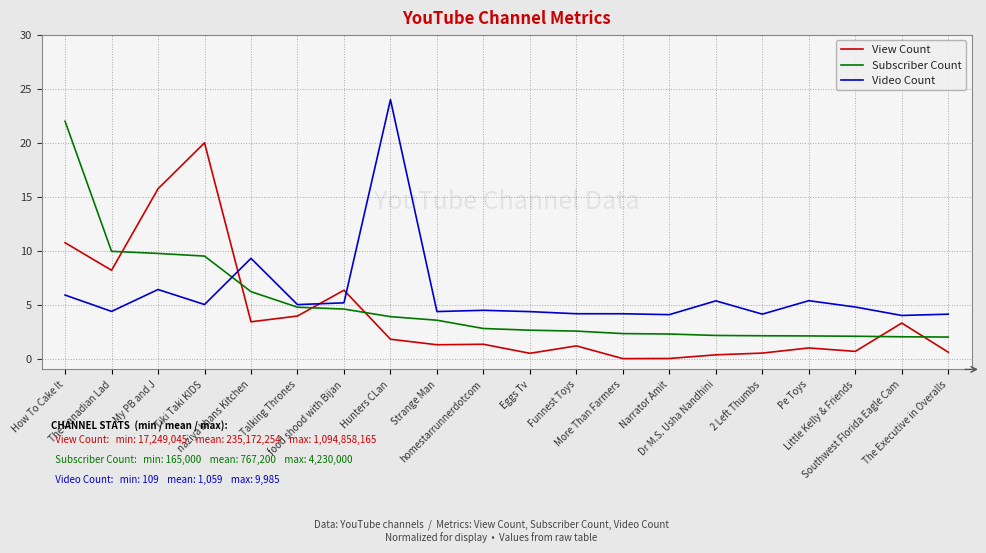

What position from the right is Tiki Taki KIDS?

17